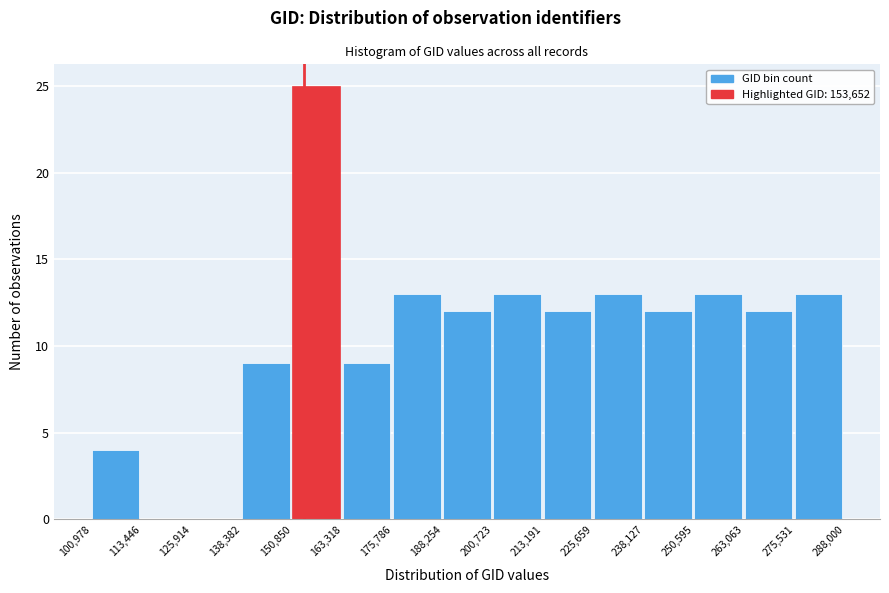

Over which range of the x-axis is the bar tallest?

150,850 to 163,318